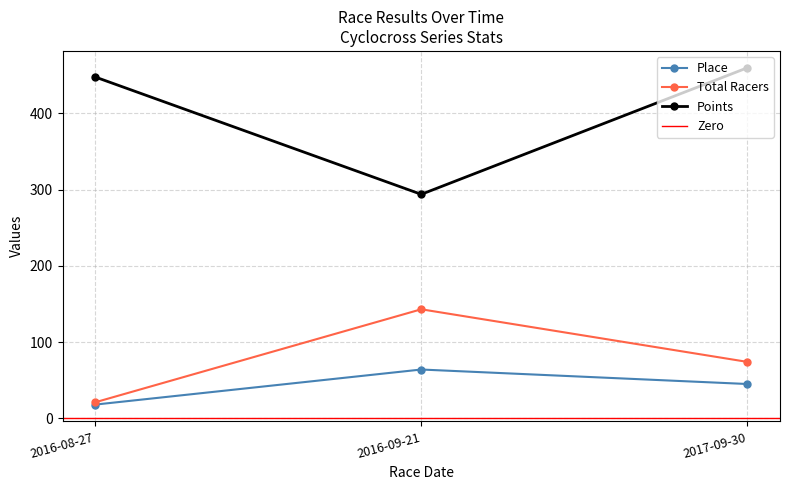

How many lines are shown in the chart?

3